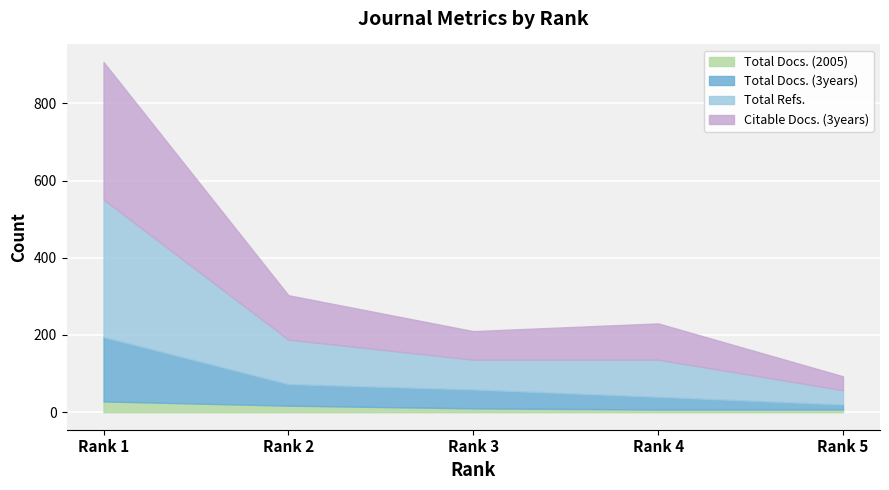

Reading right to left, transcribe all the data shown in this chart.

Total Docs. (2005): 7	7	10	17	28
Total Docs. (3years): 13	33	49	56	167
Total Refs.: 37	96	77	115	356
Citable Docs. (3years): 36	94	74	115	356